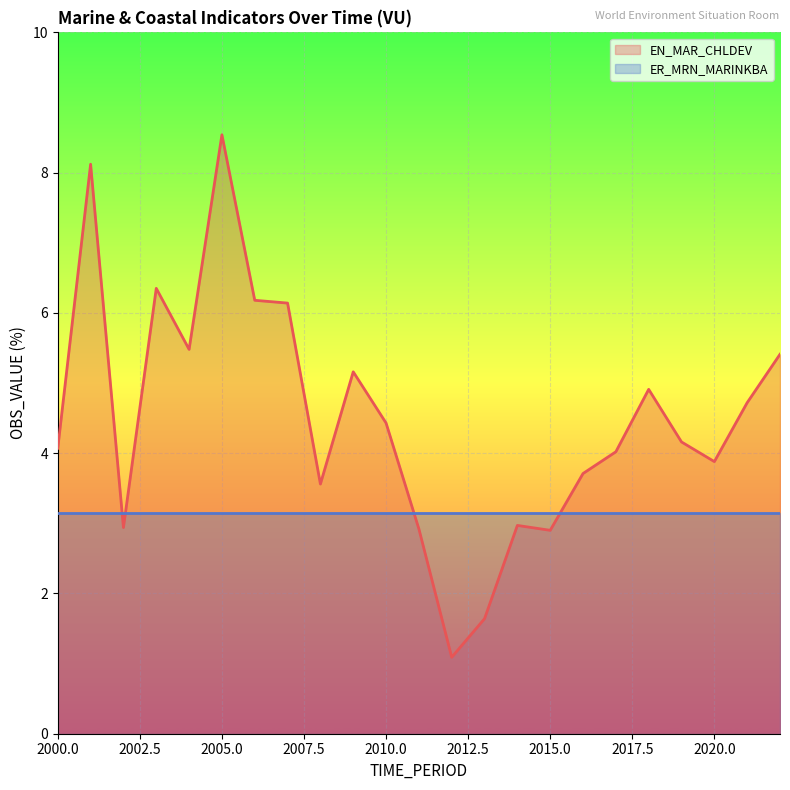

Where does the data first go above 4?

2000